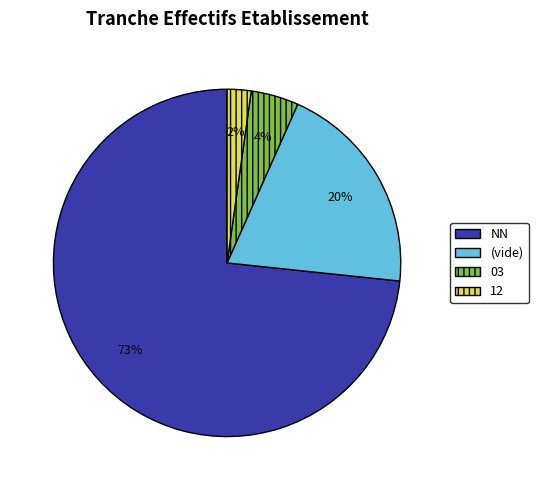

True or false: 03 accounts for 4% of the total.

True